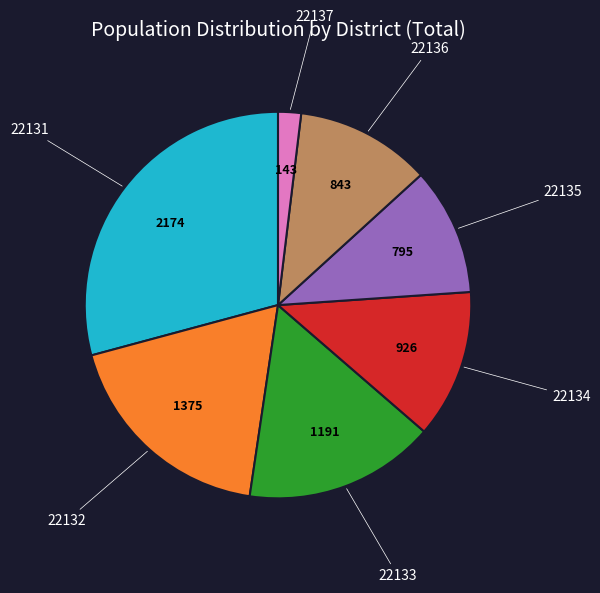

Does any single category account for the majority?

No